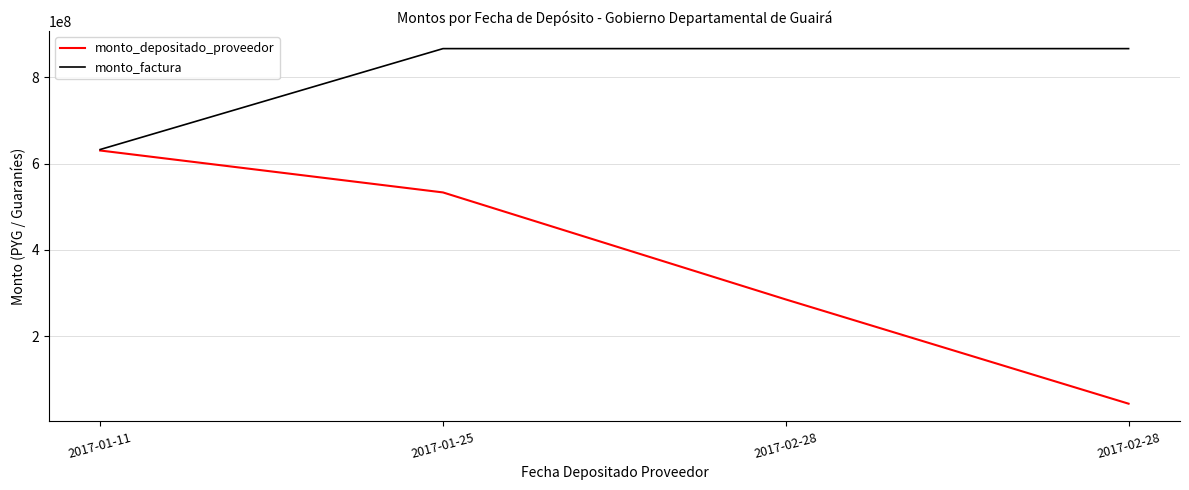

Which series has the largest range (max minus min)?

monto_depositado_proveedor